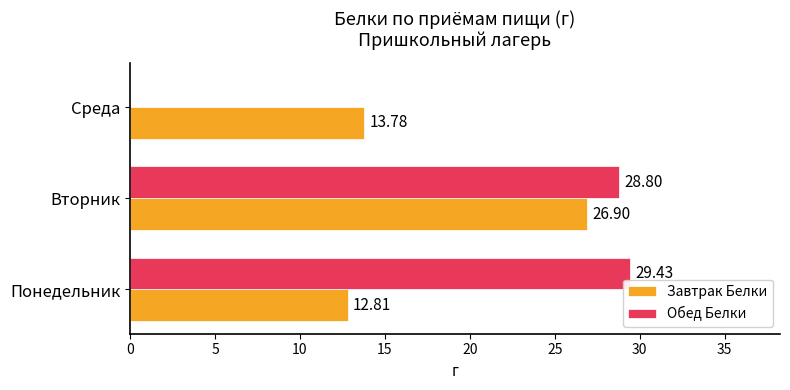

At which category is the sum across all series the highest?

Вторник